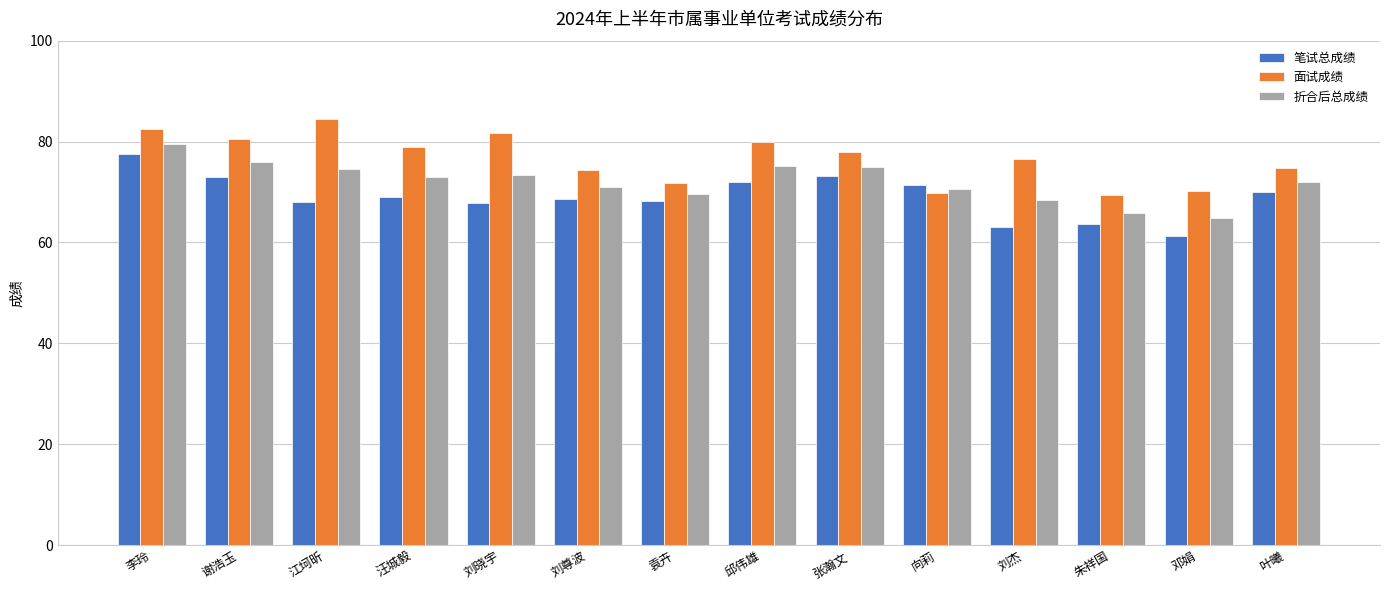

Where does the 折合后总成绩 series first go above 73?

李玲